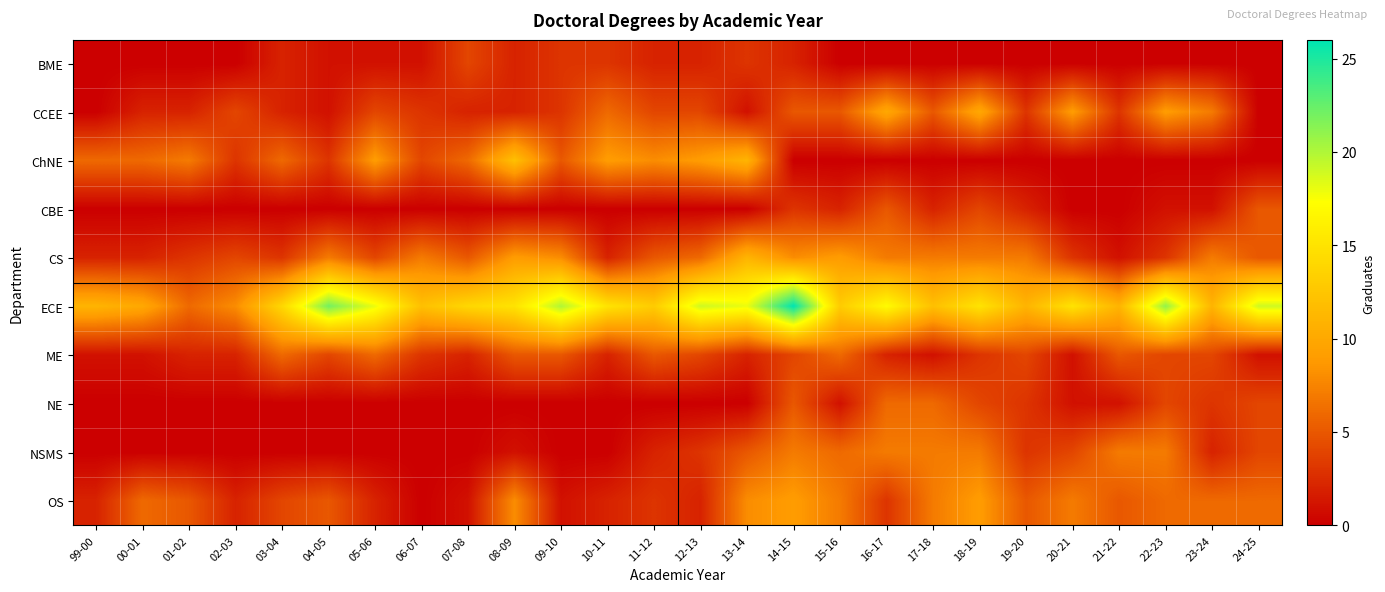

At which category is the sum across all series the highest?

14-15